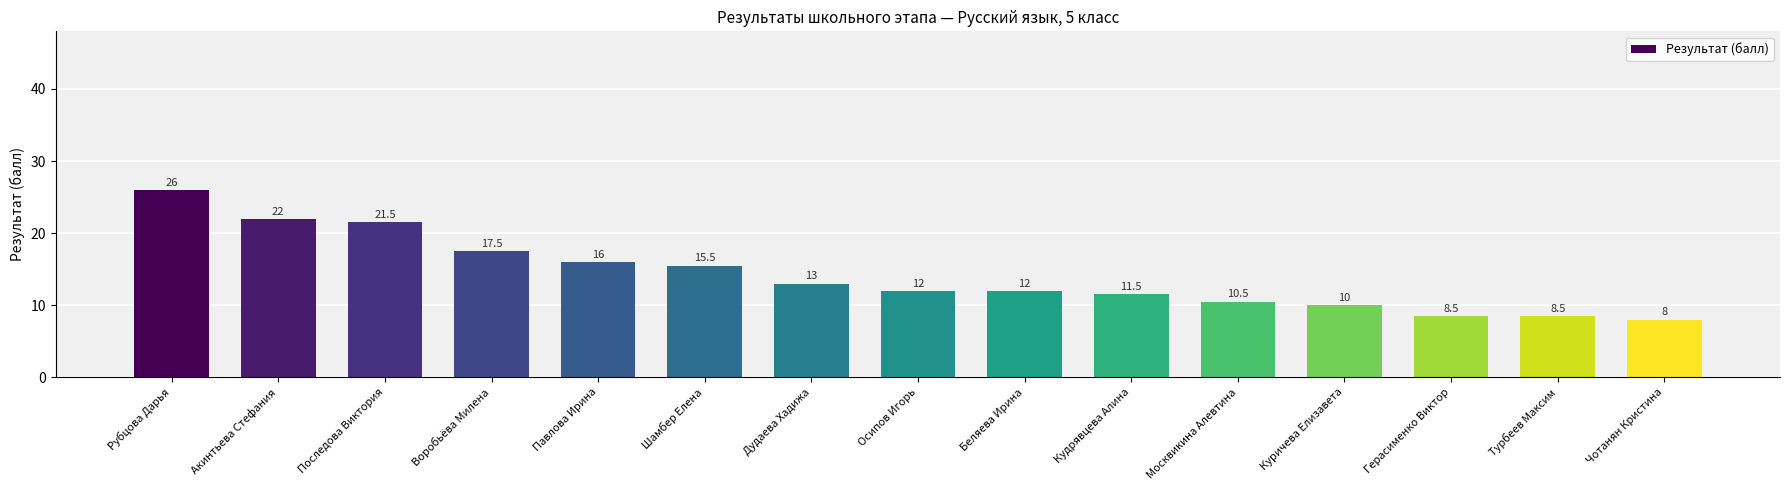

How many distinct data groups are displayed?

1